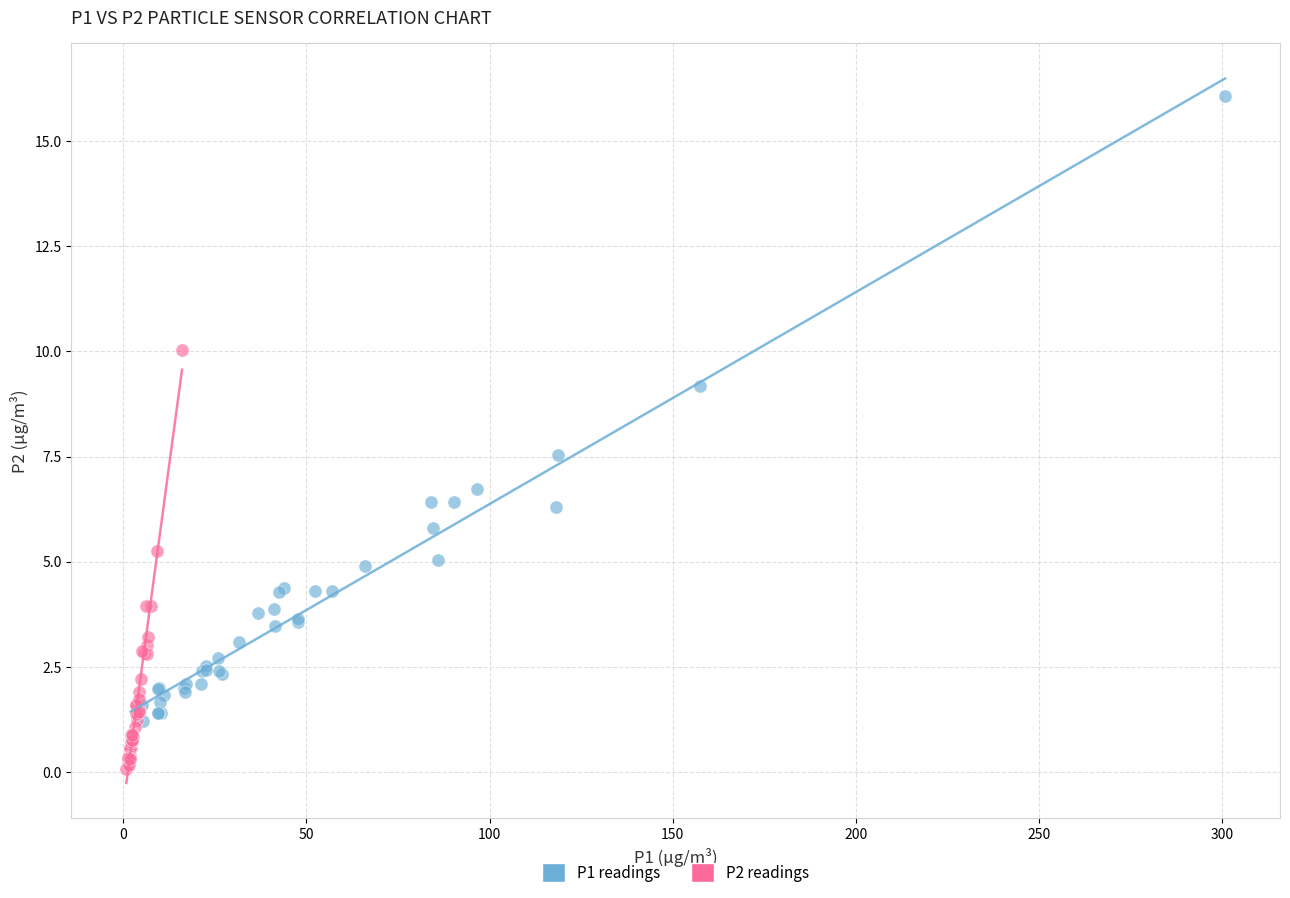

Which series contains the lowest Y value?

P2 readings